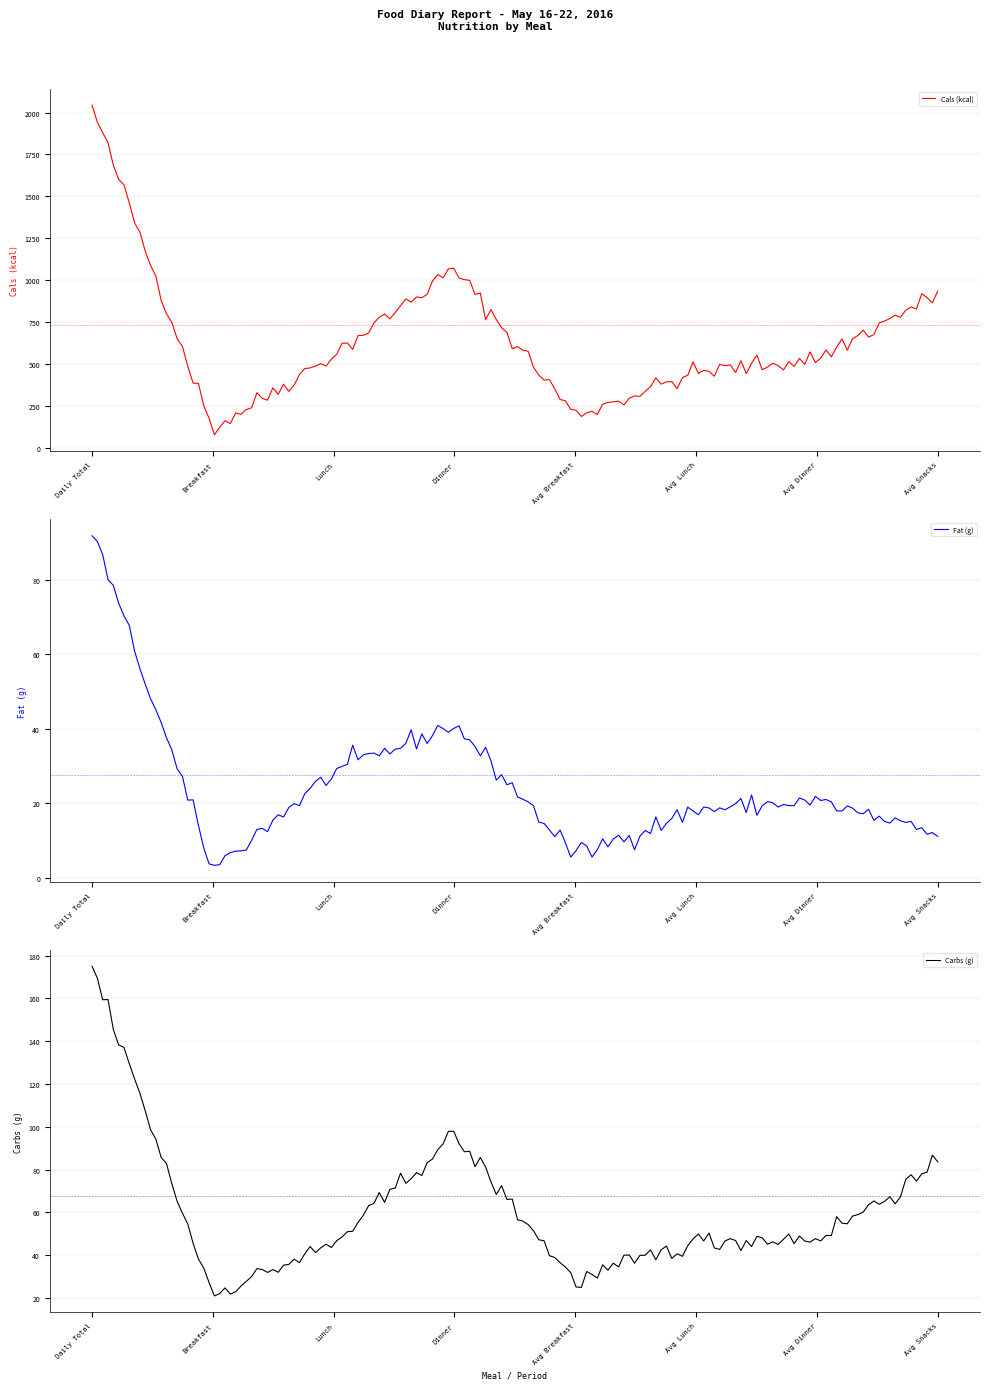

The Fat (g) series shows 6.1 at Avg Snacks. True or false?

False